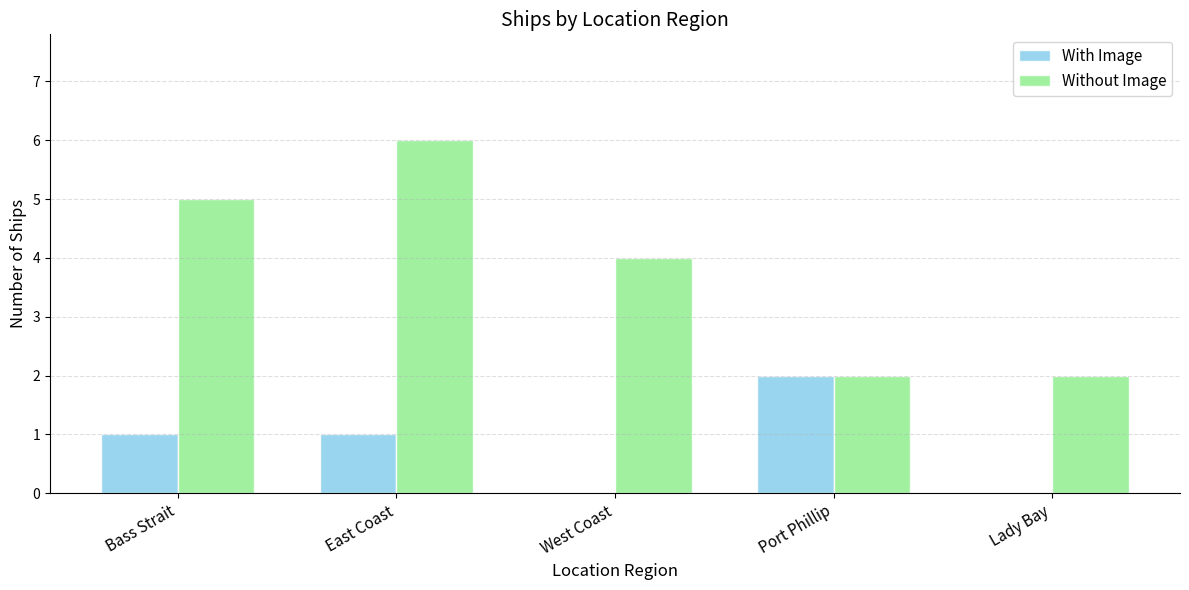

What value does the Without Image series have at West Coast?

4